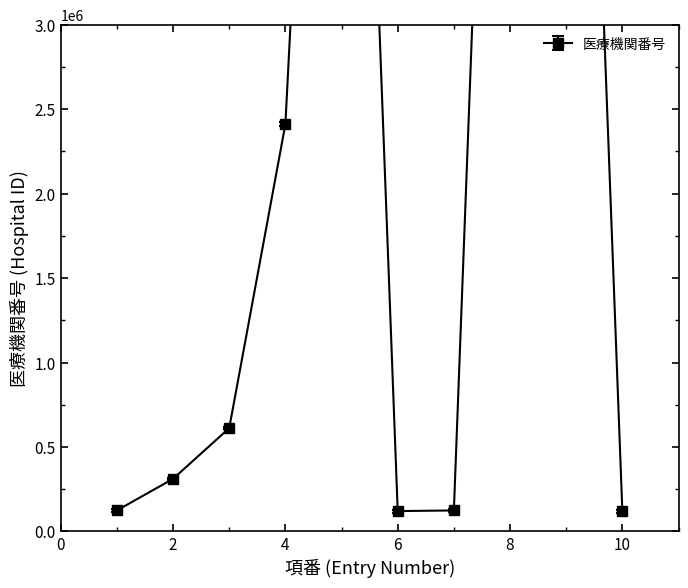

What is the difference between the maximum and second lowest values?

8789277